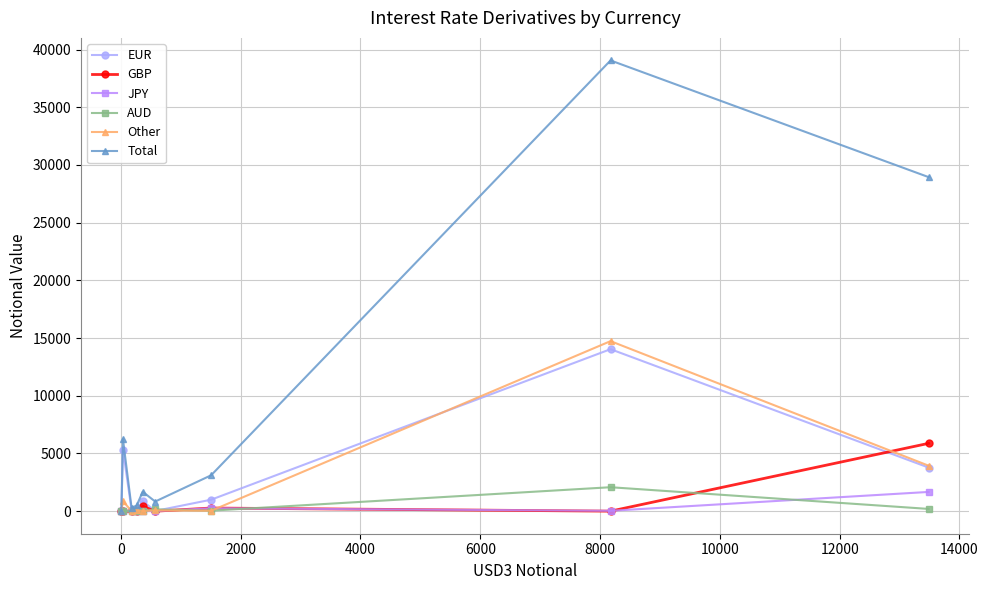

True or false: GBP and Other cross at least once.

True